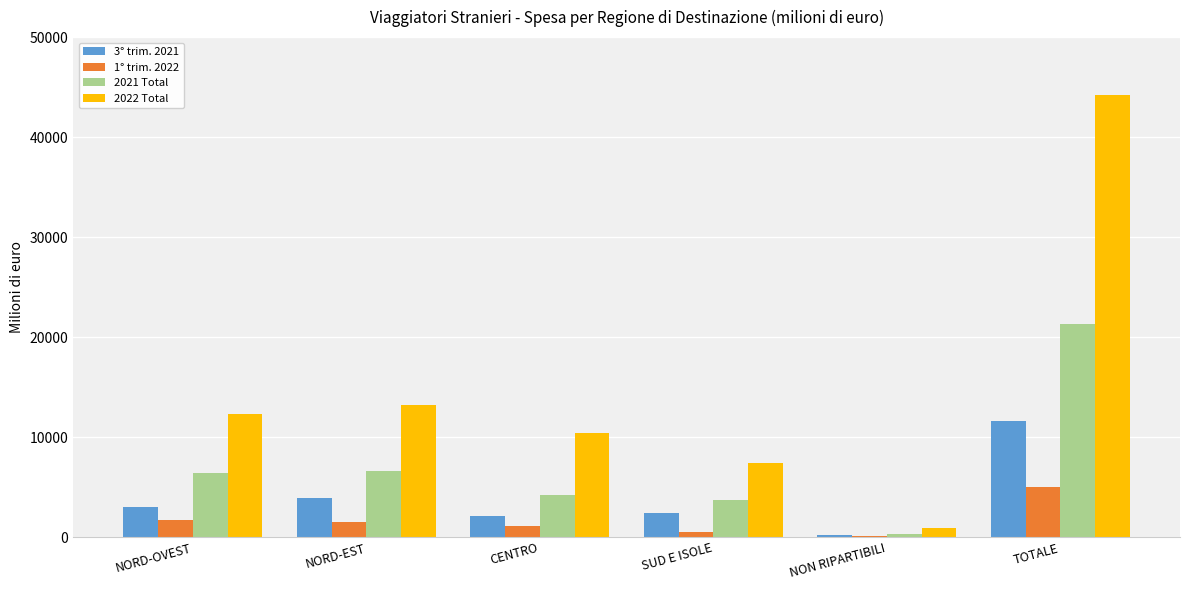

Which series changed the most between CENTRO and TOTALE?

2022 Total